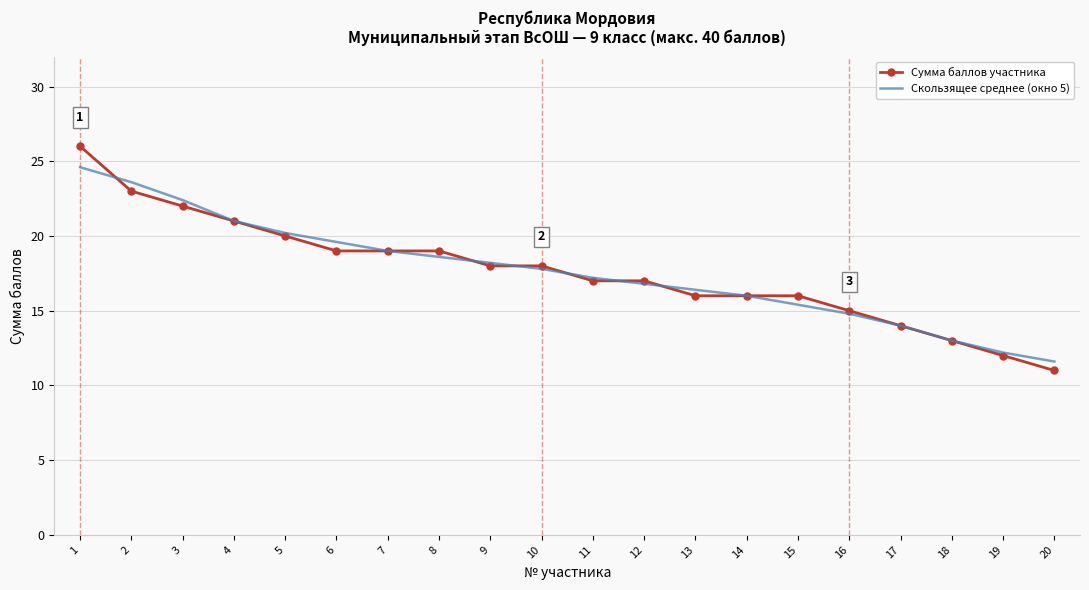

What are all the series names shown in the legend?

Сумма баллов участника, Скользящее среднее (окно 5)